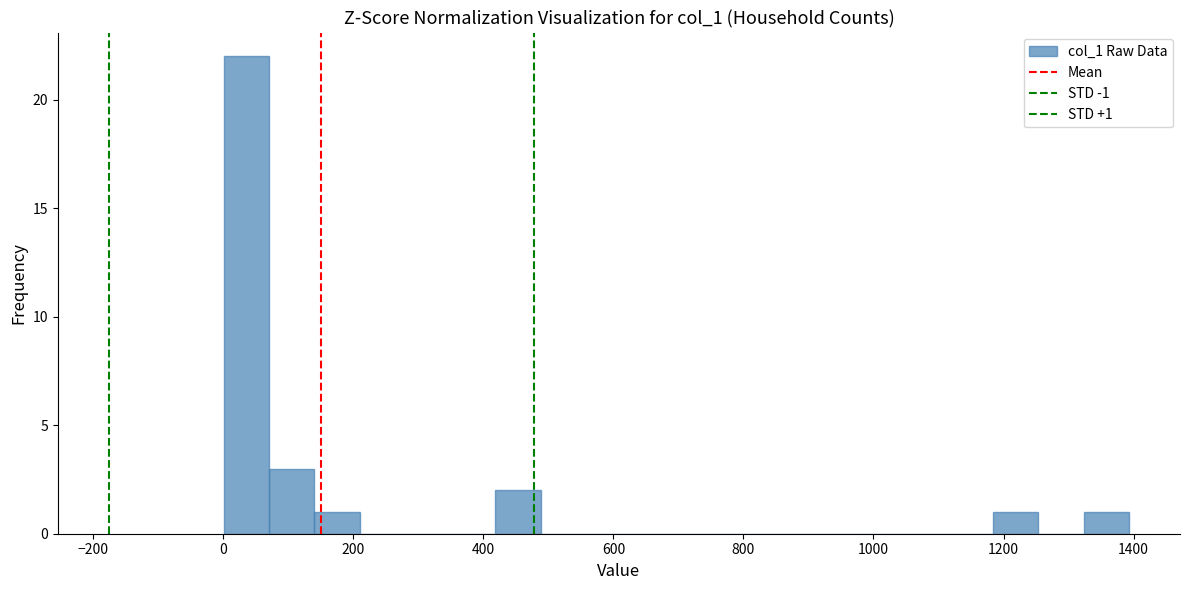

Read against the x-axis, roughly where is the centre of the tallest bar?

40